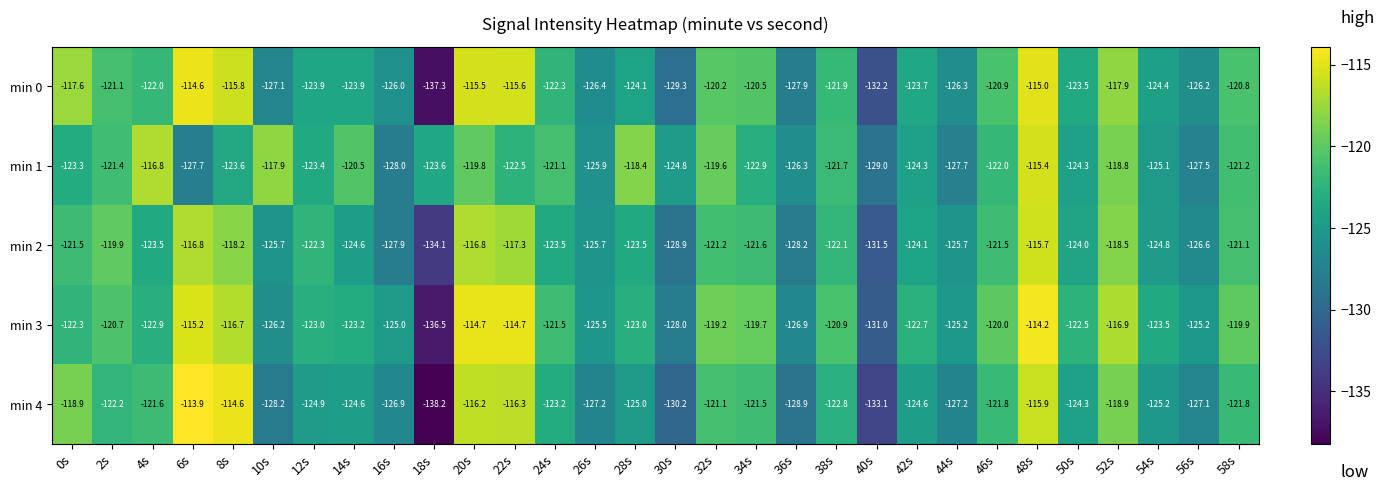

The min 3 series shows -171.9 at 56s. True or false?

False